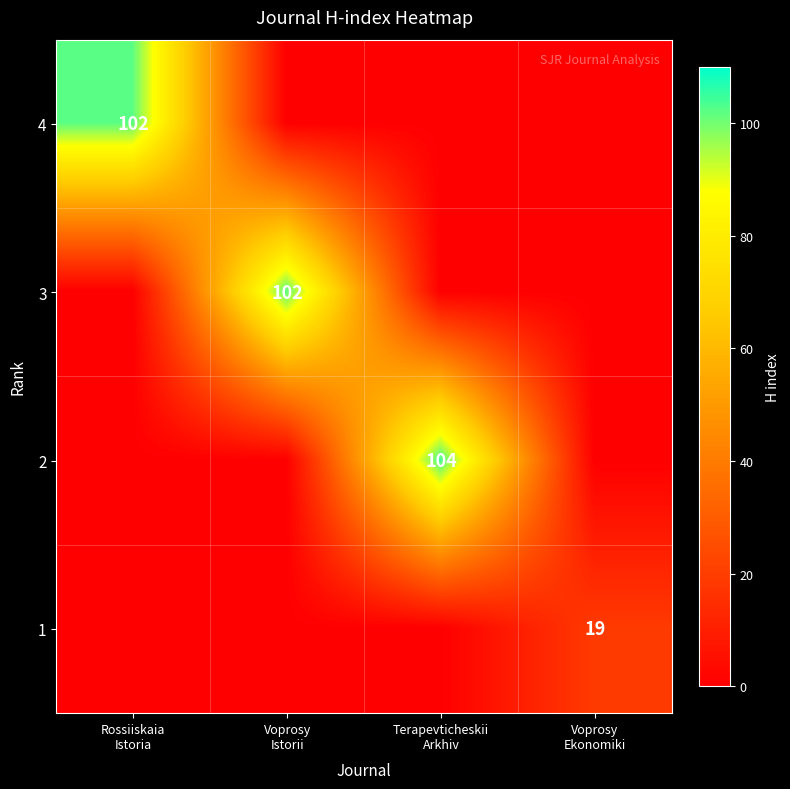

Which series has the largest total across all categories?

2